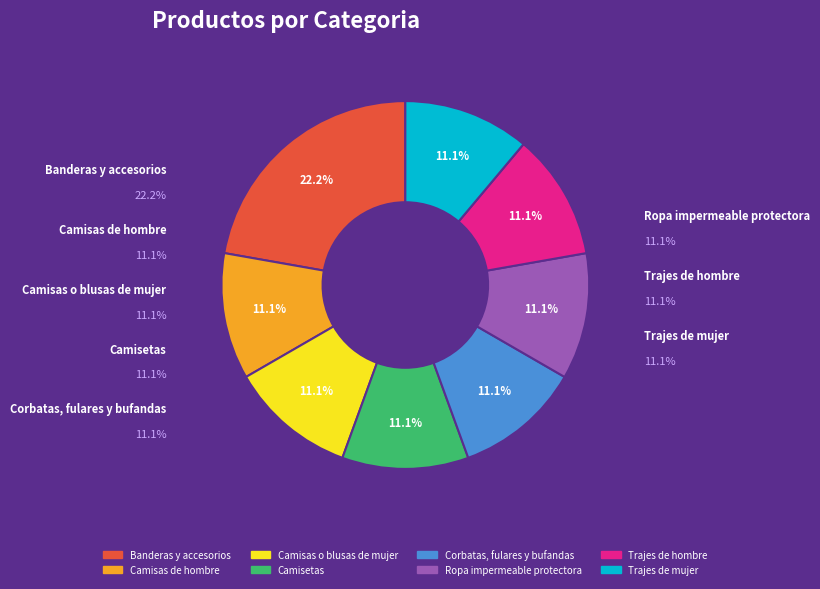

Is there a majority slice in this chart?

No